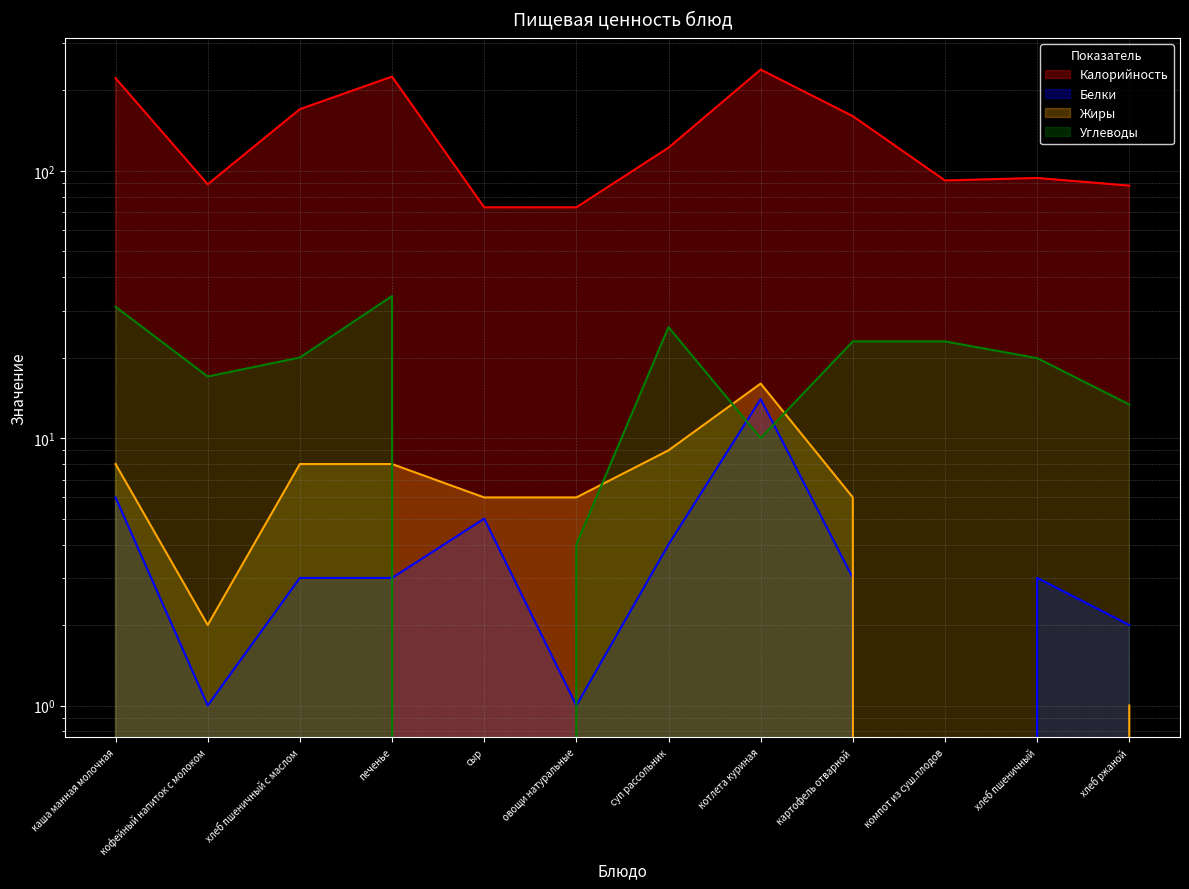

How many values in Углеводы are above zero?

11